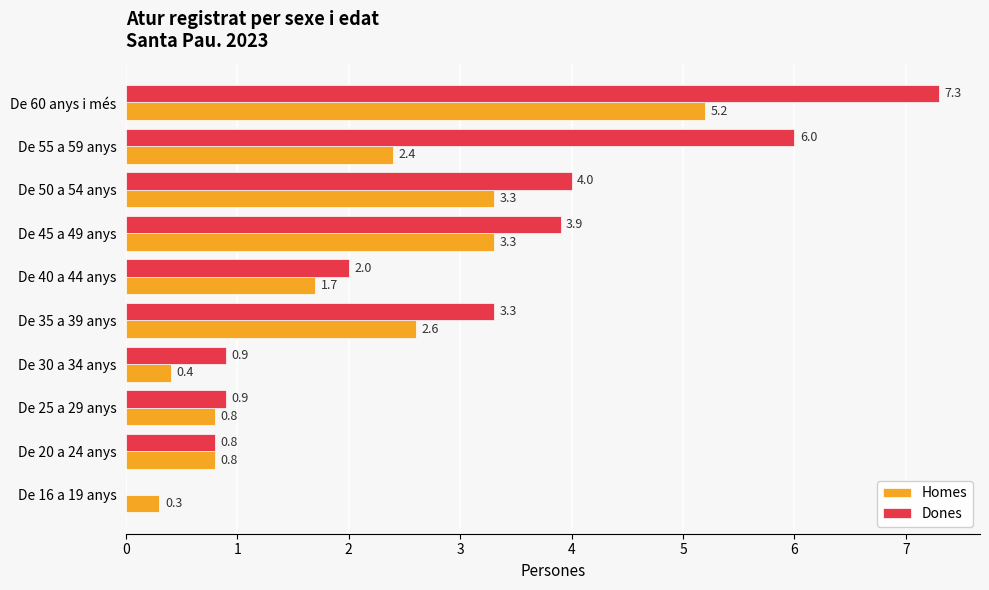

How many values in the Homes series exceed 2?

5